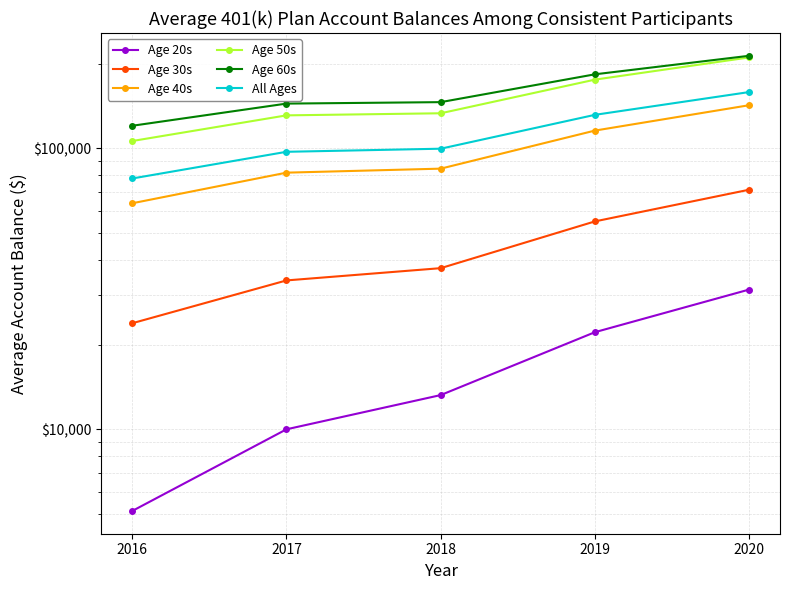

What is the minimum value shown in the chart?

5118